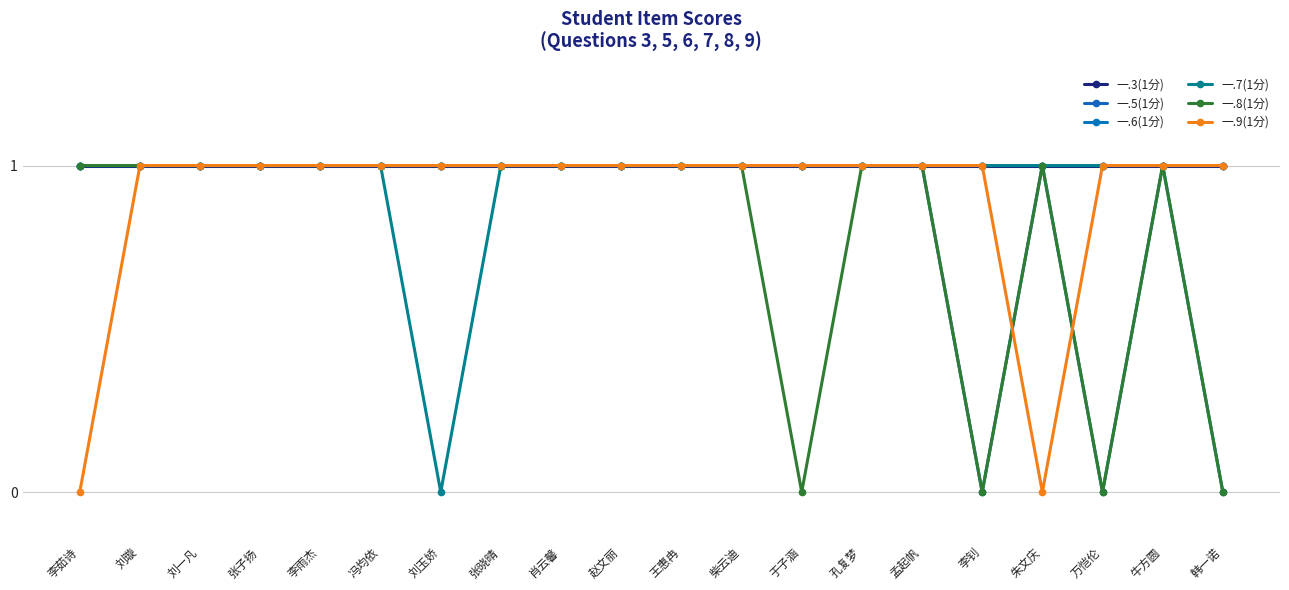

Reading right to left, extract all data points from this chart.

一.3(1分): 1	1	1	1	1	1	1	1	1	1	1	1	1	1	1	1	1	1	1	1
一.5(1分): 1	1	1	1	0	1	1	1	1	1	1	1	1	1	1	1	1	1	1	1
一.6(1分): 0	1	0	1	1	1	1	1	1	1	1	1	1	1	1	1	1	1	1	1
一.7(1分): 1	1	1	1	1	1	1	1	1	1	1	1	1	0	1	1	1	1	1	1
一.8(1分): 0	1	0	1	0	1	1	0	1	1	1	1	1	1	1	1	1	1	1	1
一.9(1分): 1	1	1	0	1	1	1	1	1	1	1	1	1	1	1	1	1	1	1	0